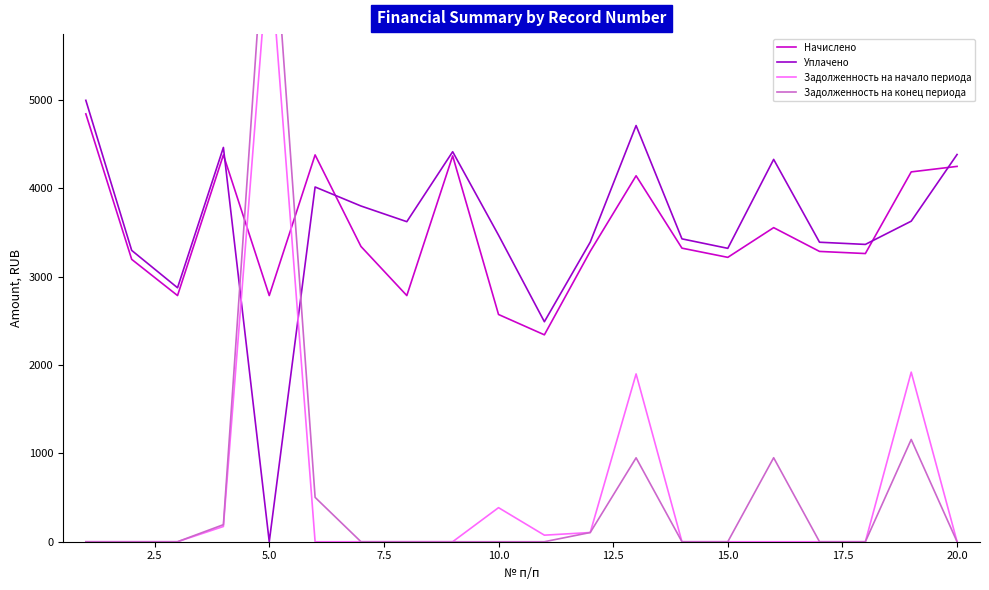

What is the highest value of the Уплачено series?

4993.2